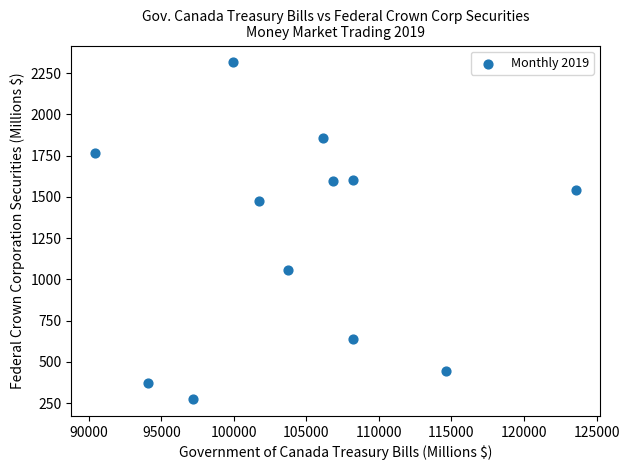

What Y value in the scatter plot is closest to 1295?

1478